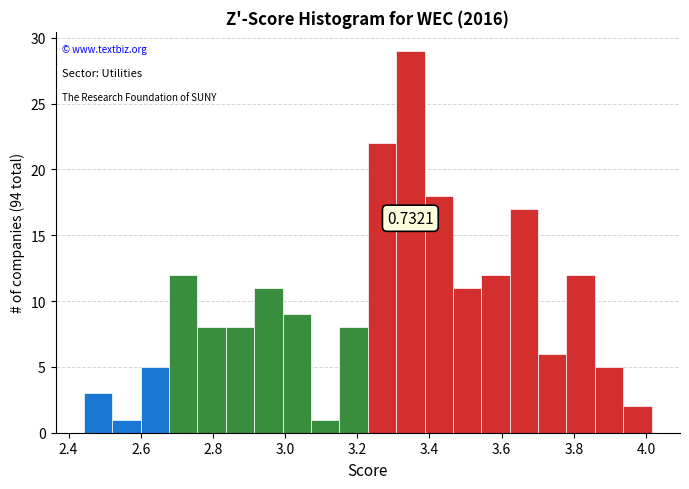

Around what value on the x-axis is the tallest bar? Give the approximate position of its centre, as read against the axis.

3.34